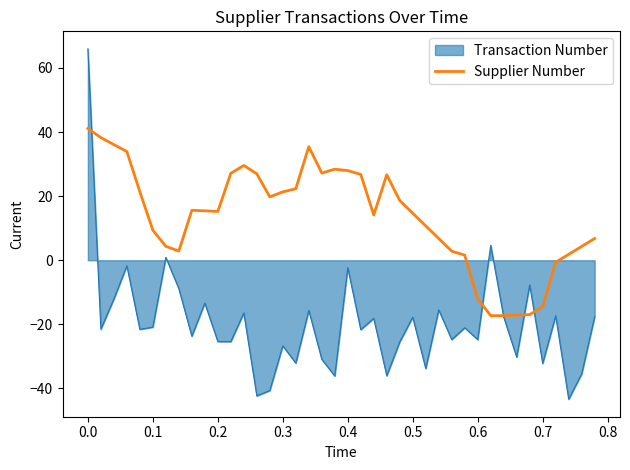

Count the number of data series in this chart.

2